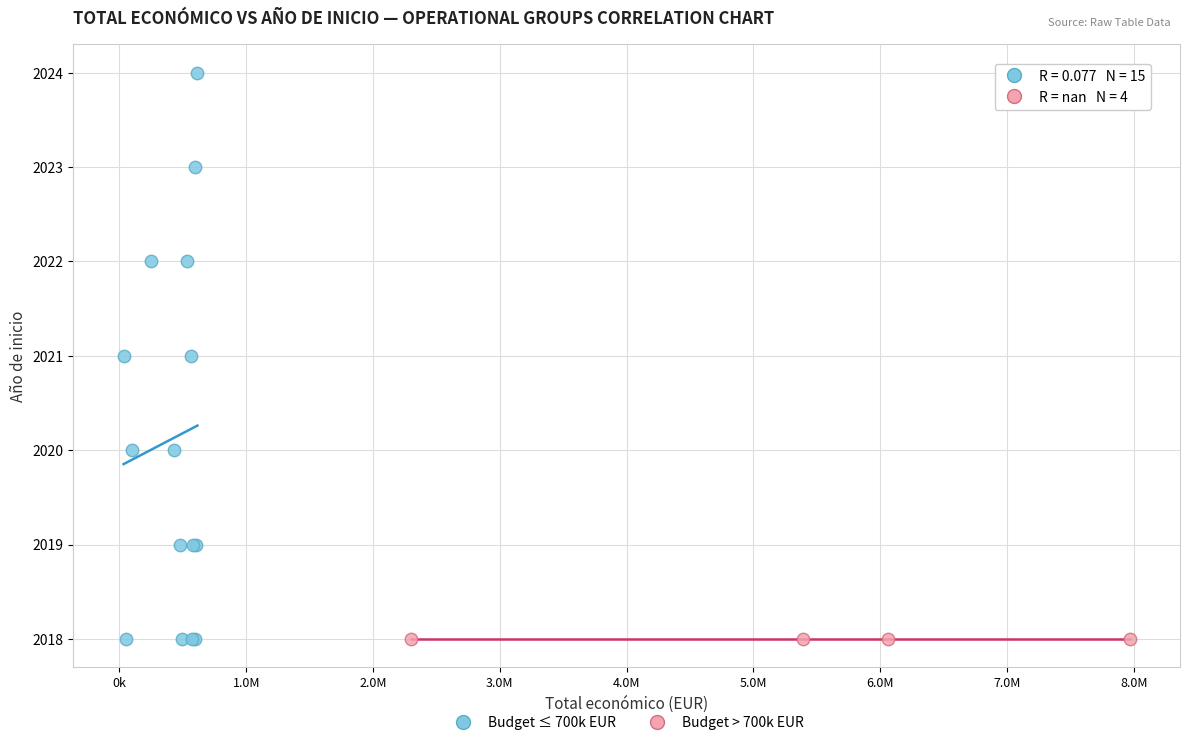

Which series contains the highest Y value?

Budget ≤ 700k EUR